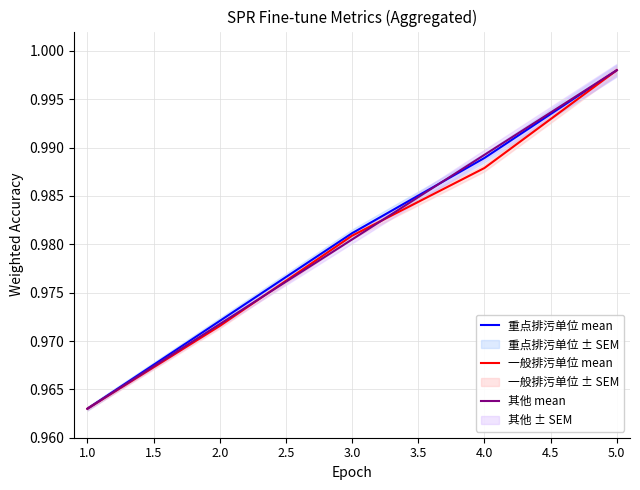

What is the label of the 5th point from the right?

1.0